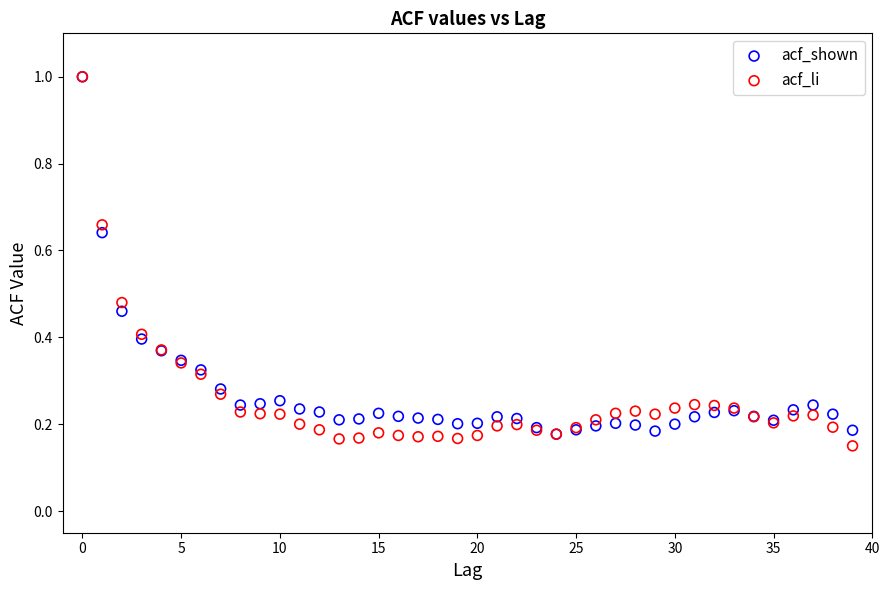

Which series reaches the minimum Y coordinate?

acf_li